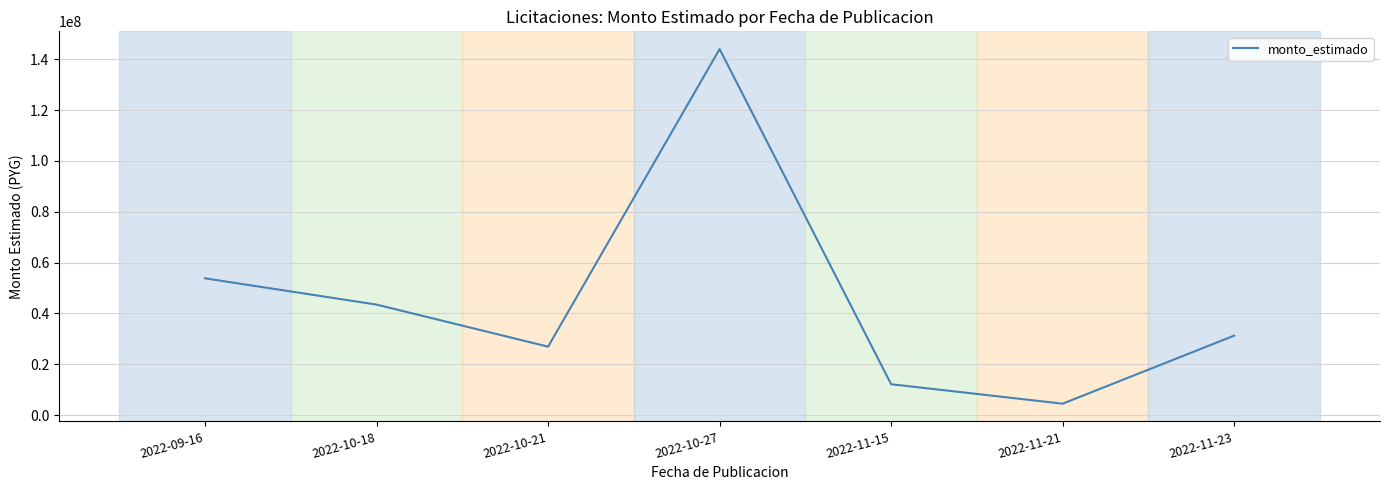

What is the change in value from 2022-10-18 to 2022-11-21?

-38982000